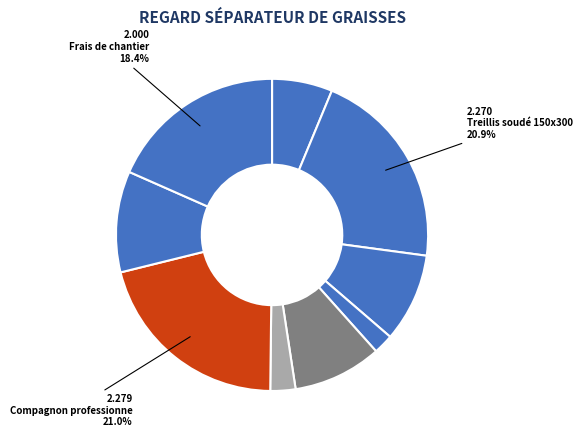

How many segments does this pie chart have?

9